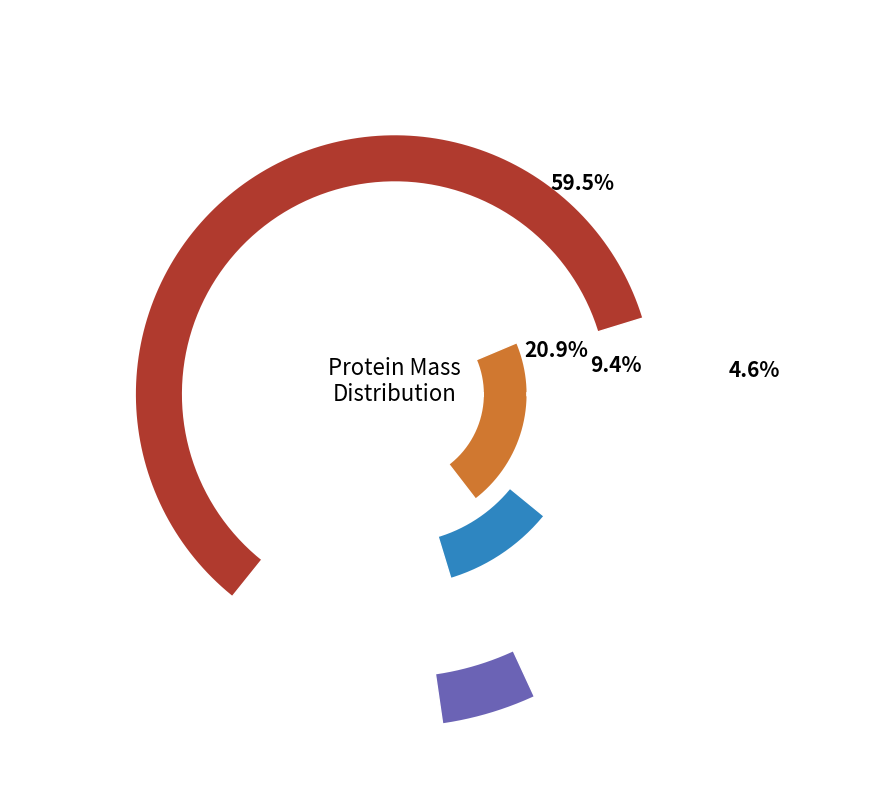

Is there a majority slice in this chart?

Yes